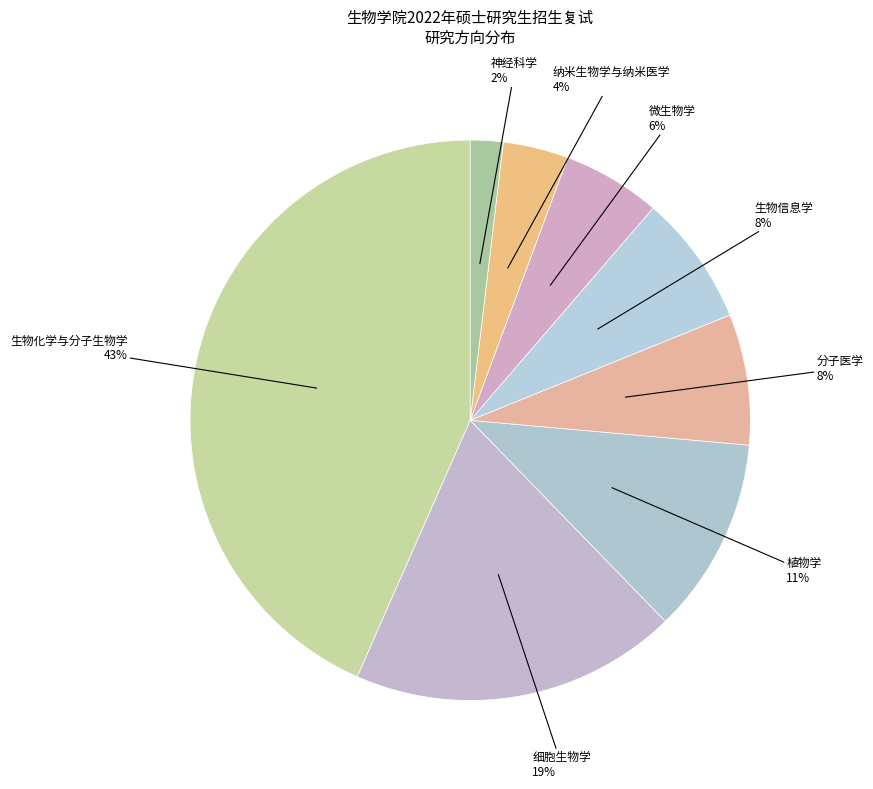

How many slices are in this pie chart?

8